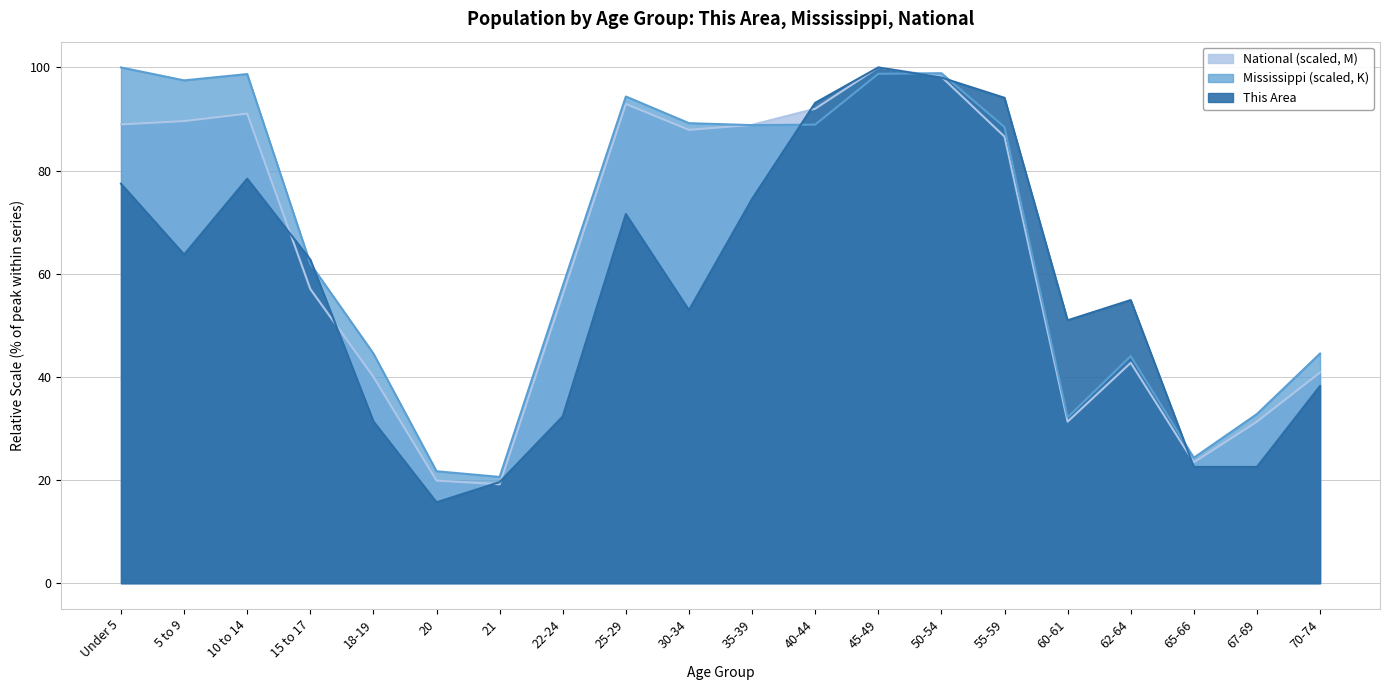

Which series has the widest spread of values?

This Area